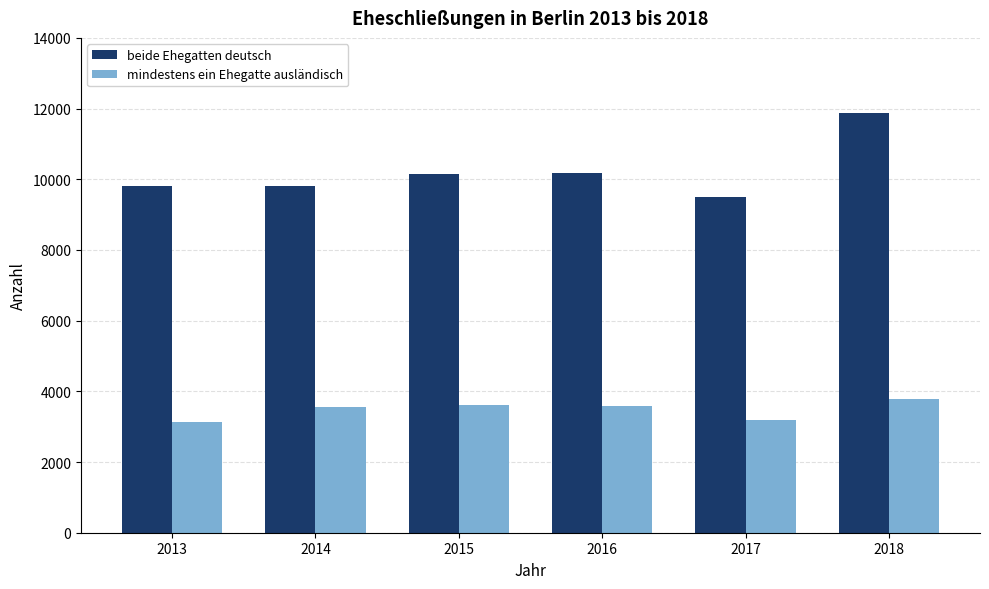

Which series changed the most between 2013 and 2016?

mindestens ein Ehegatte ausländisch